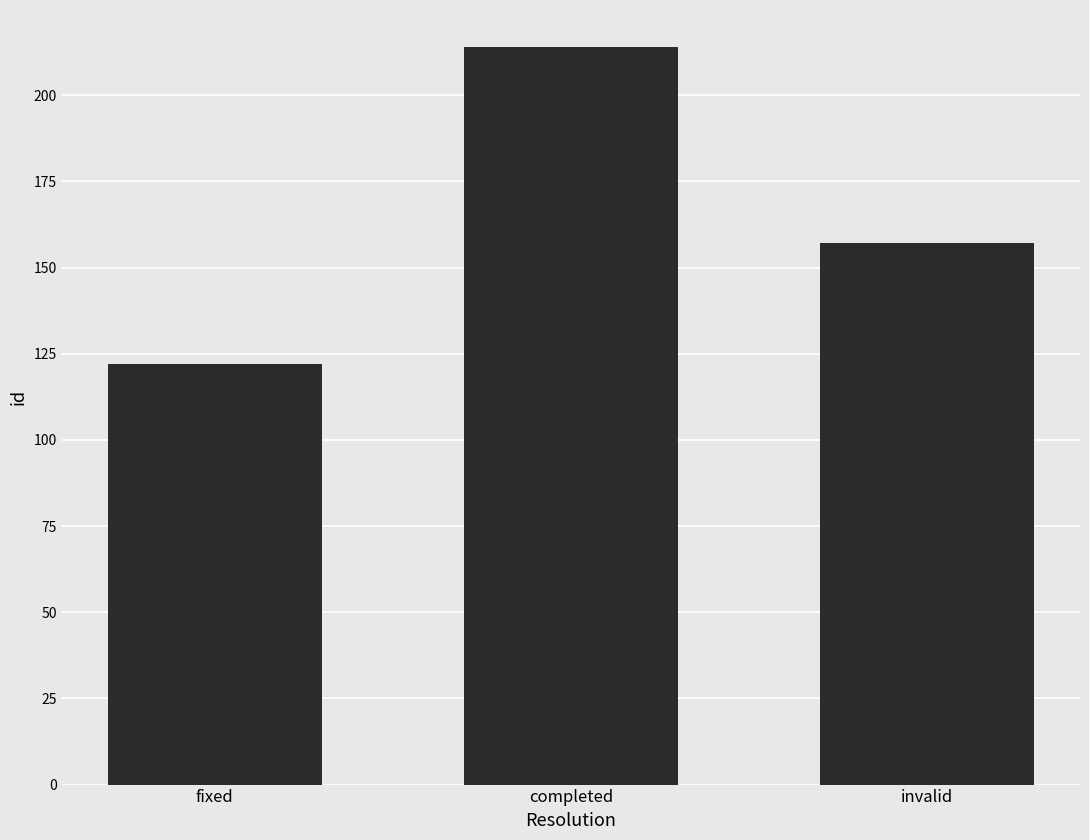

List the labels in order of value, largest first.

completed, invalid, fixed